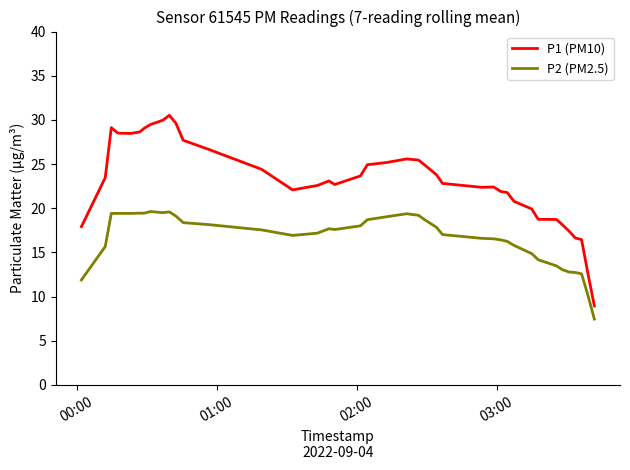

What is the difference between the maximum and minimum values in the P1 (PM10) series?

21.6